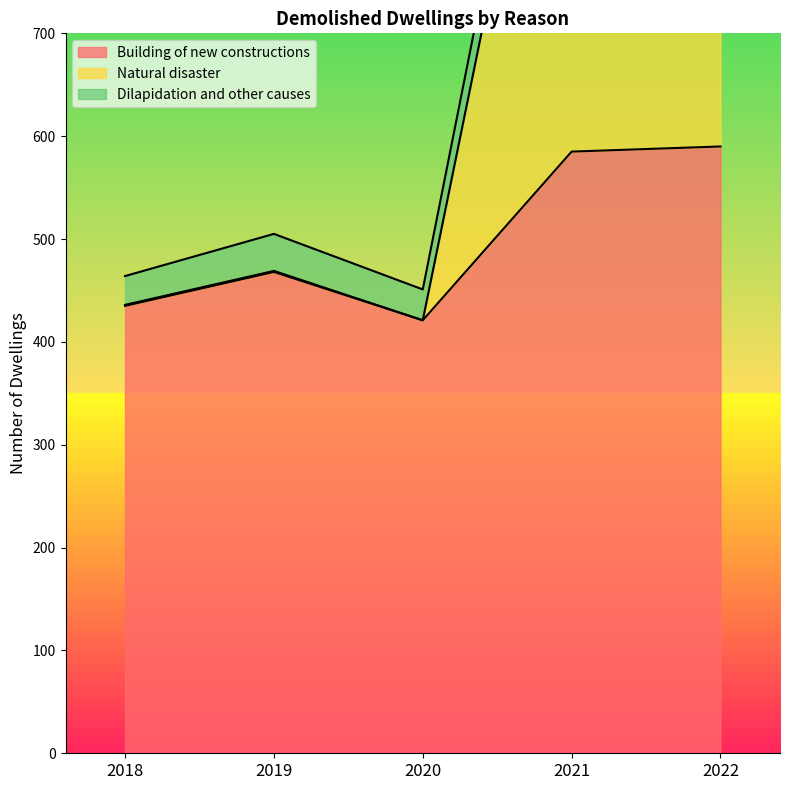

True or false: Natural disaster and Building of new constructions cross at least once.

False